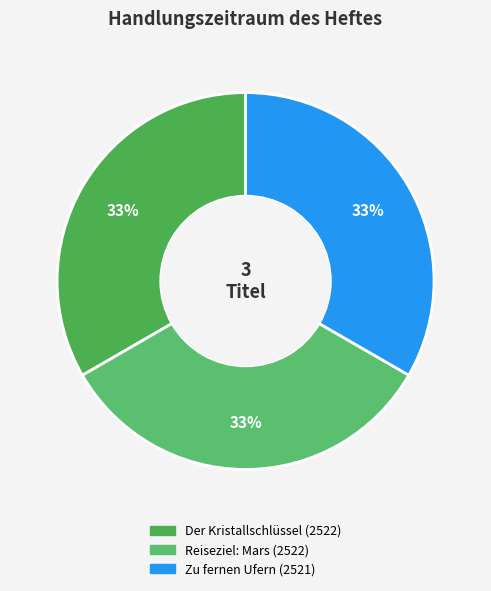

What percentage is the Reiseziel: Mars slice, to the nearest percent?

33%